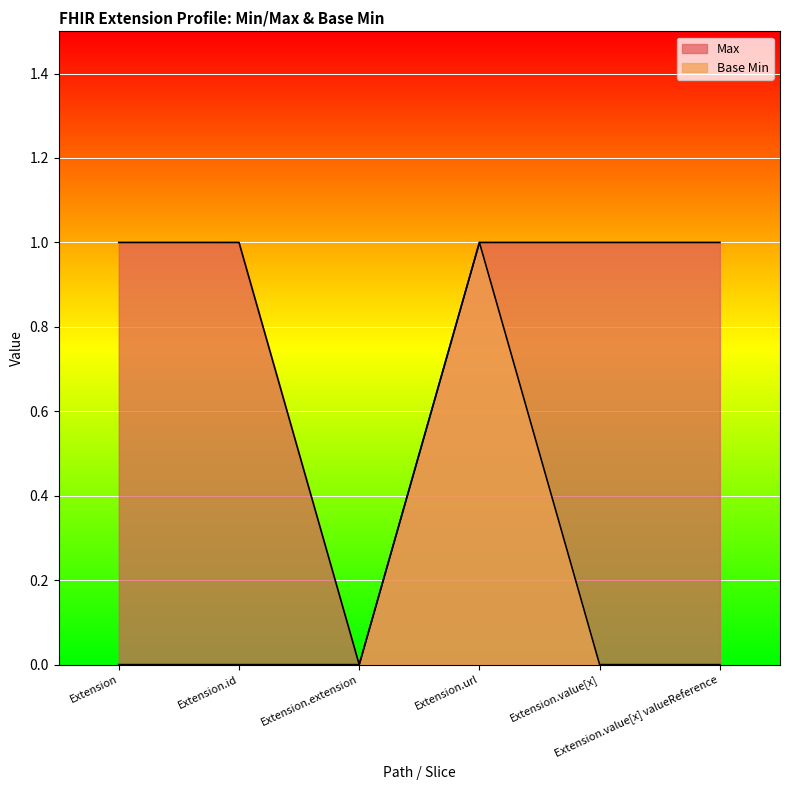

What is the sum of all Base Min values?

1